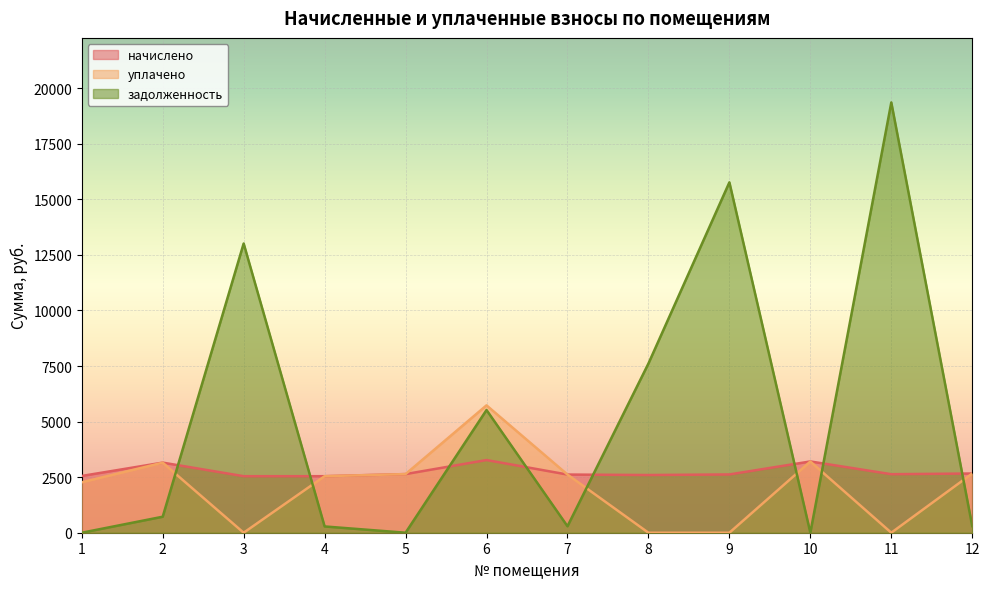

True or false: уплачено and начислено intersect in this chart.

False